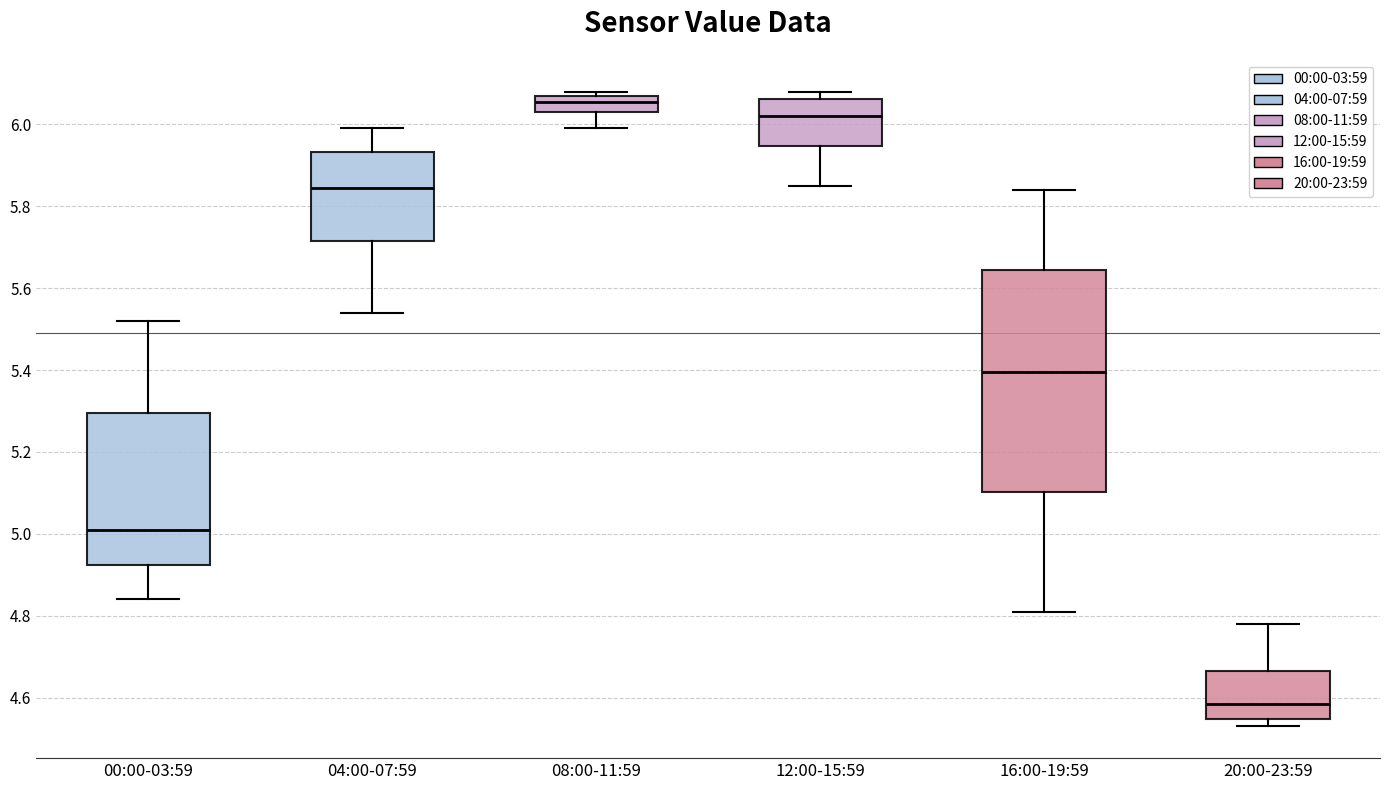

Which box has the lowest median line?

20:00-23:59